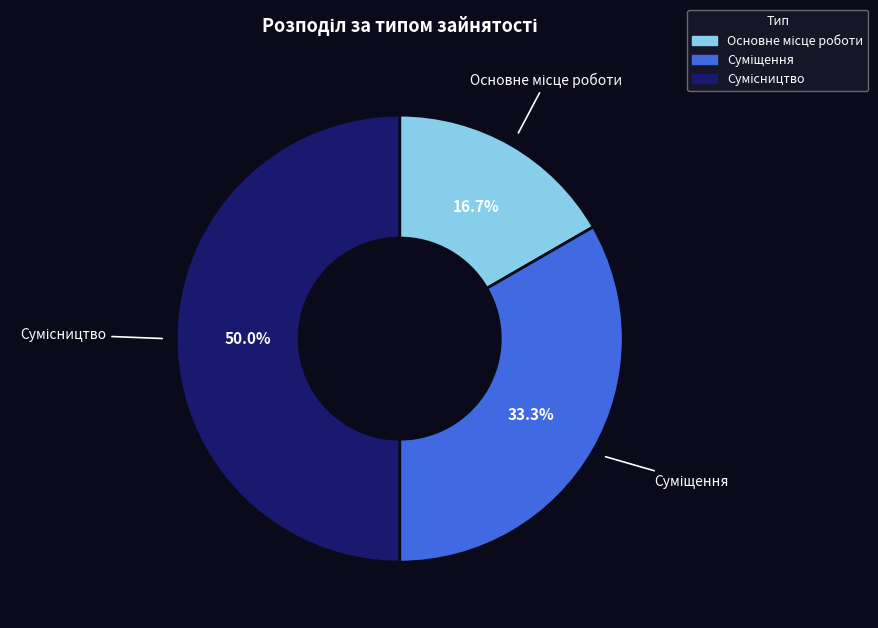

Do Основне місце роботи and Суміщення together represent more than half of the pie?

No